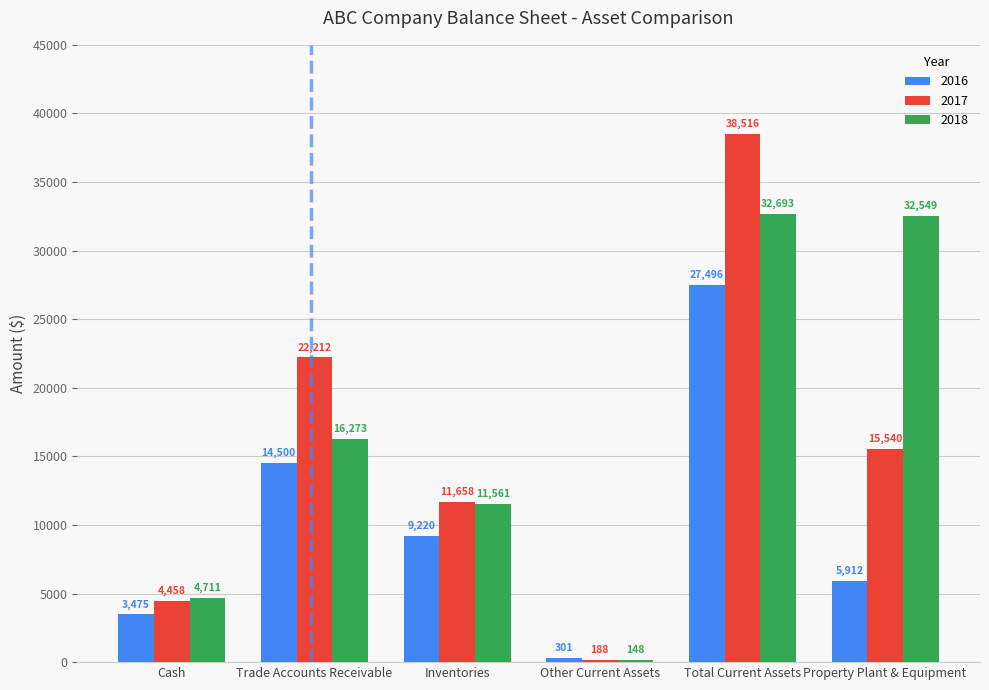

What is the spread (max minus min) of values at Cash?

1236.2